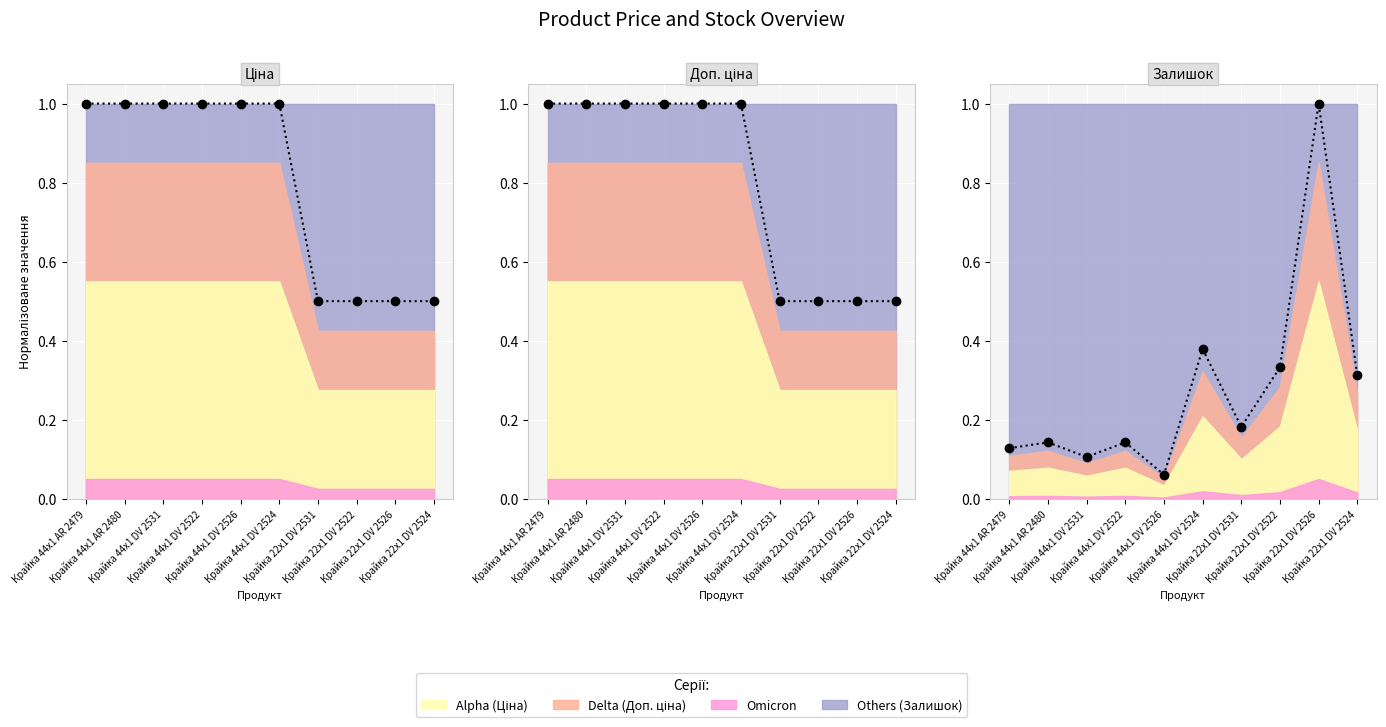

True or false: Доп. ціна (norm.) and Ціна (norm.) intersect in this chart.

False